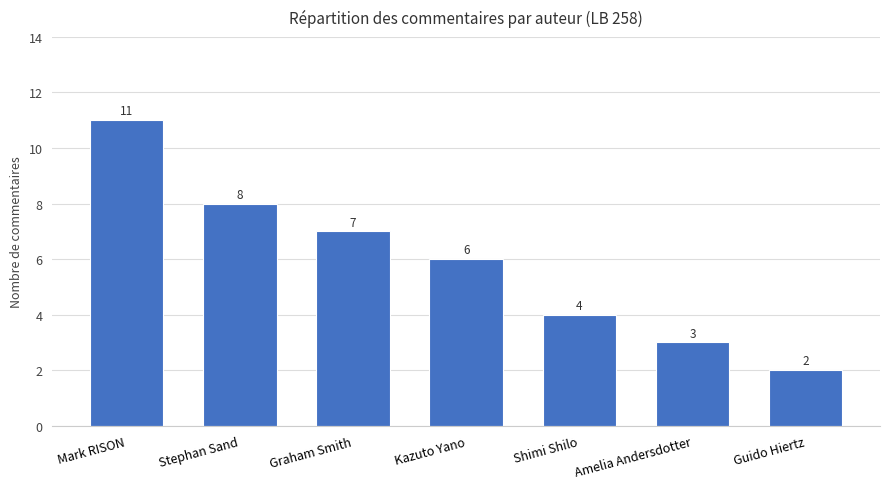

What is the change in value from Graham Smith to Kazuto Yano?

-1